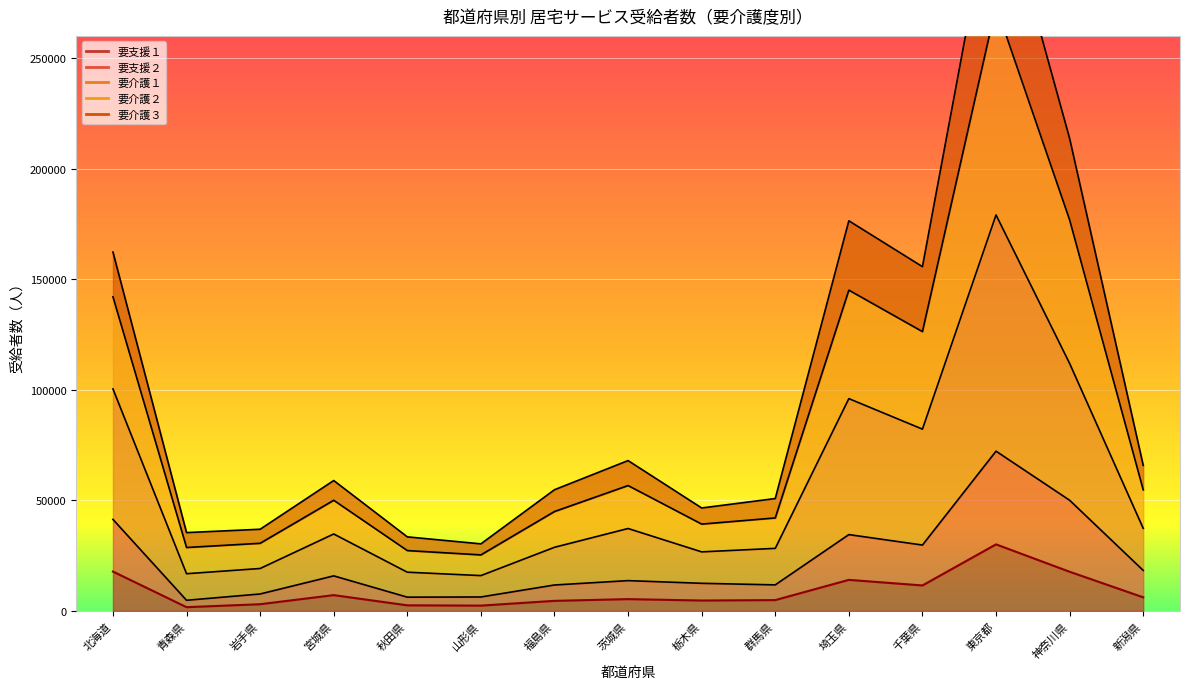

How many interior local valleys does the 要支援２ series have?

4